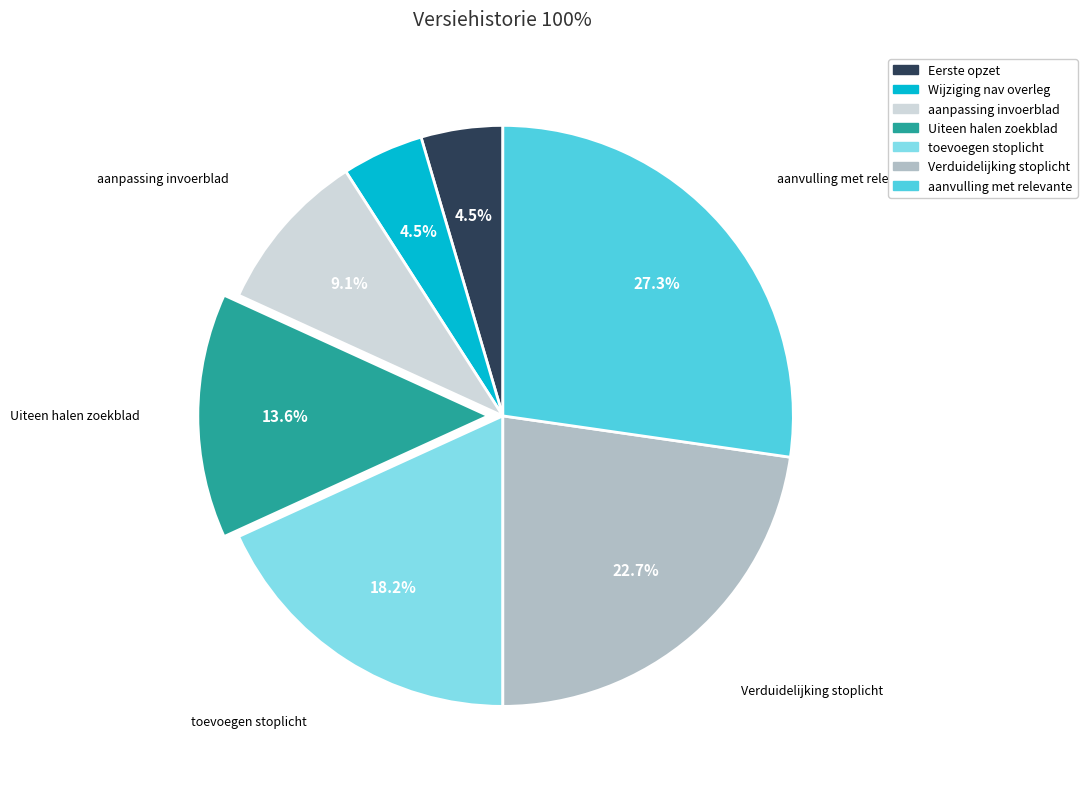

What is the largest slice in the pie chart?

aanvulling met relevante